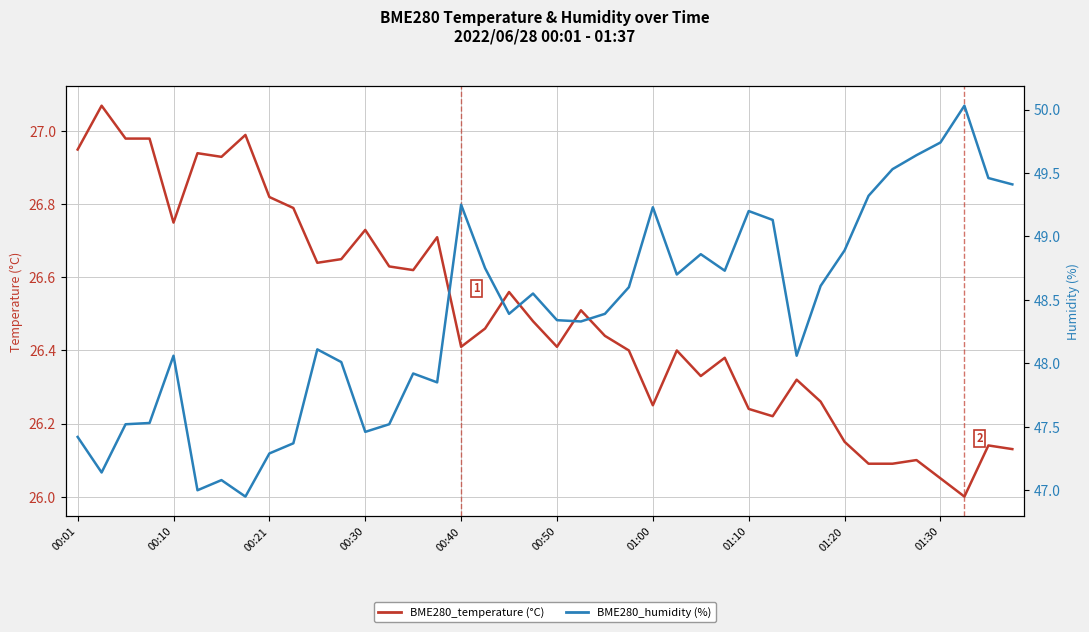

True or false: BME280_humidity and BME280_temperature cross at least once.

False